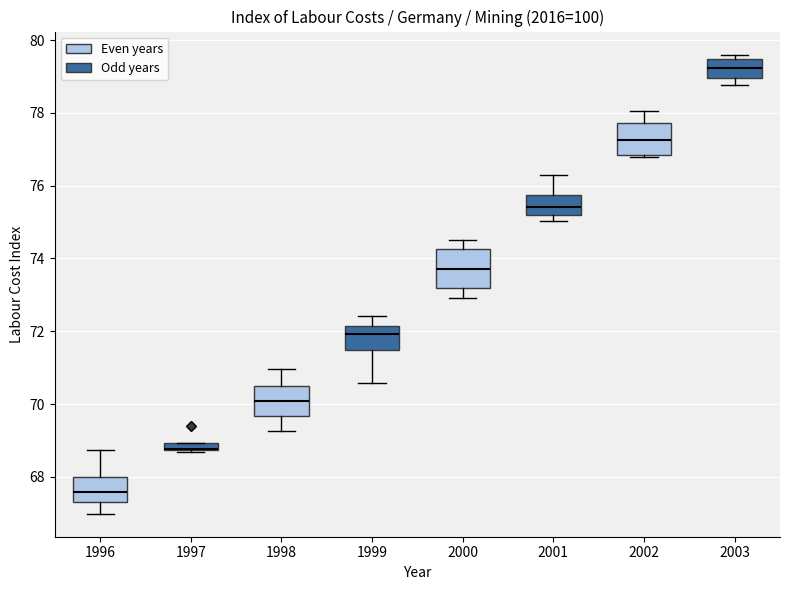

Where is the upper edge of the box at x = 1997 on the y-axis? The values are not printed on the chart, so give them approximately, as read against the axis.

69.0